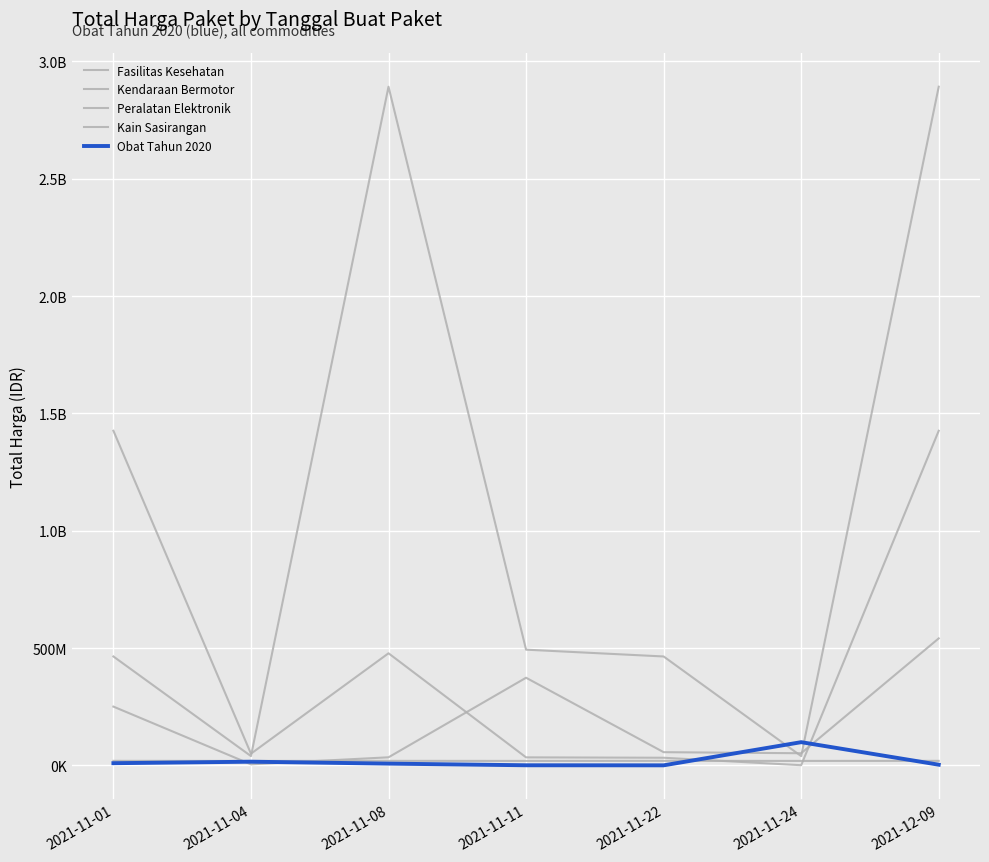

At which label is Kendaraan Bermotor closest to 1465781000?

2021-11-11